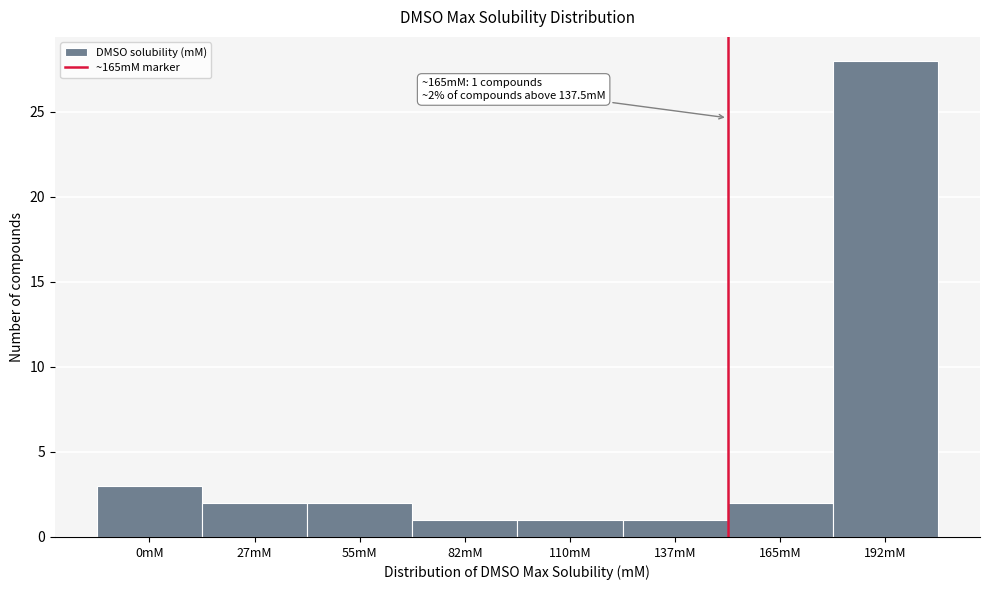

Reading left to right, list all the values displayed in this chart.

0mM=3	27mM=2	55mM=2	82mM=1	110mM=1	137mM=1	165mM=2	192mM=28